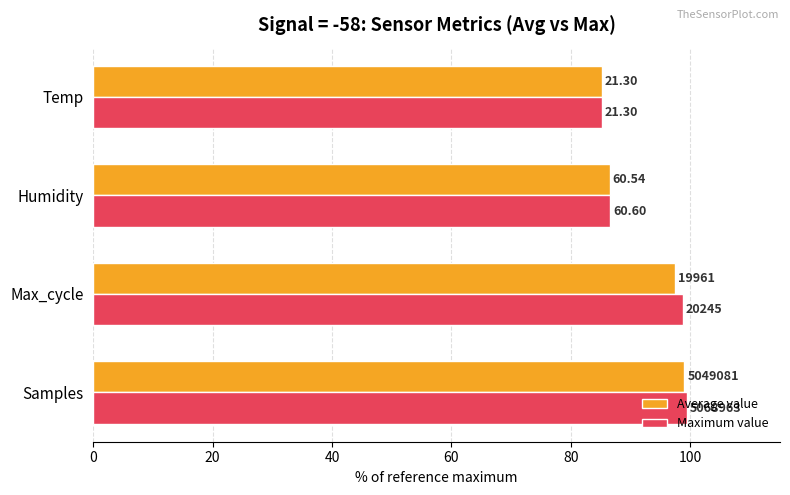

What is the value of the Average value bar at the 3rd from the left?

86.5